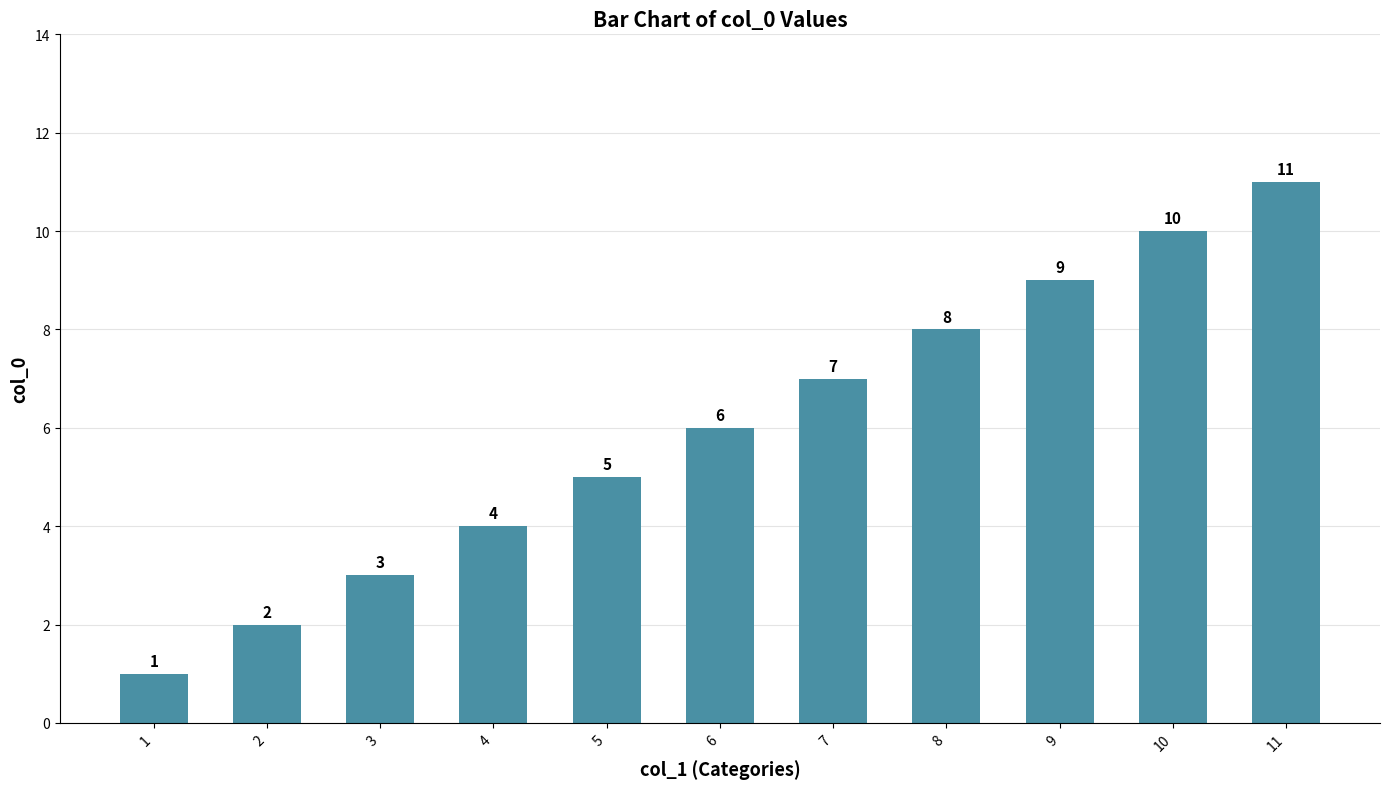

At which category does the chart reach its minimum across all series?

1